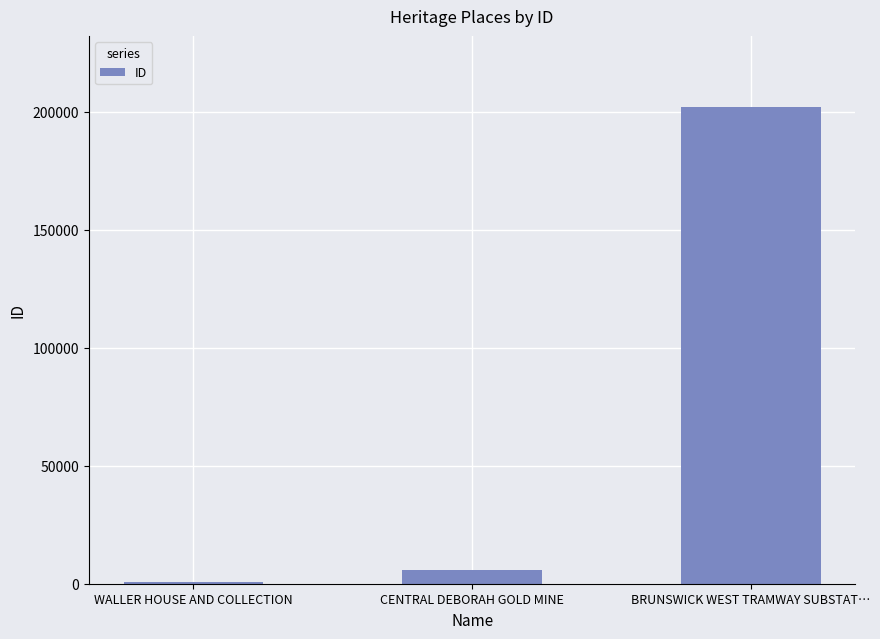

What is the approximate value at CENTRAL DEBORAH GOLD MINE, to the nearest 100?

6000